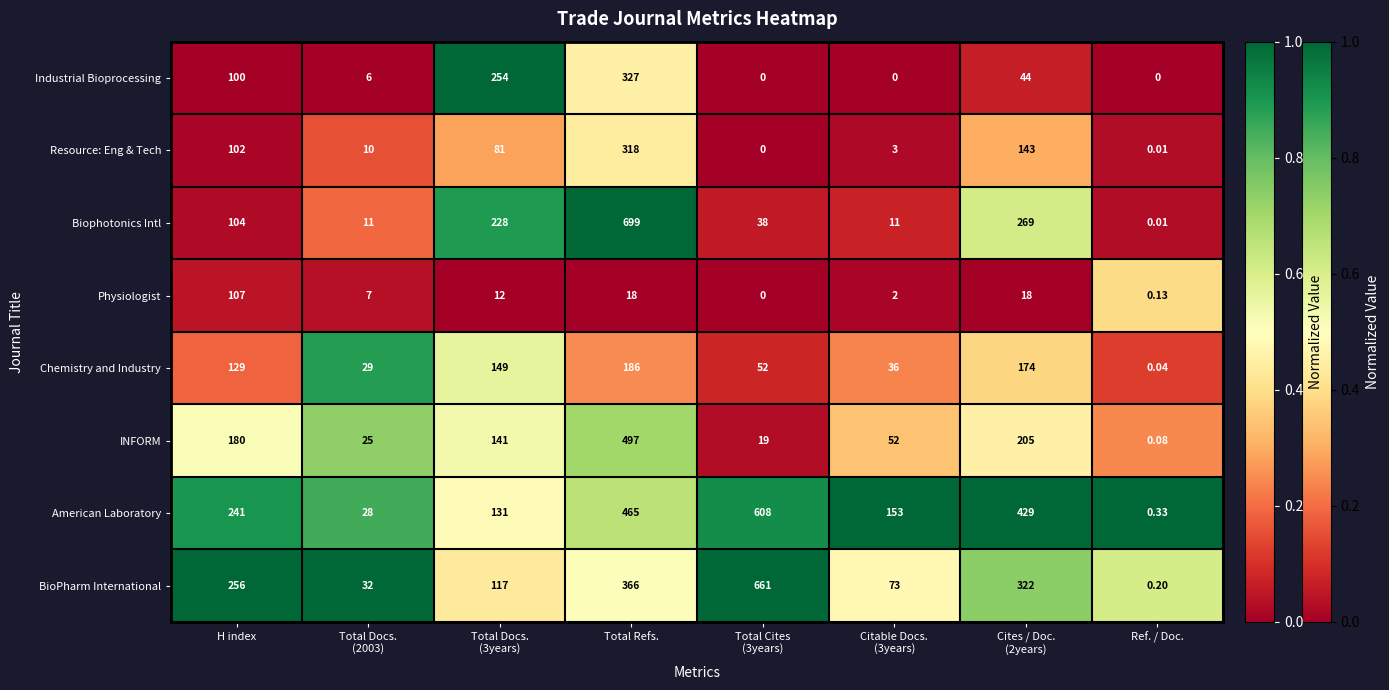

At which category is the sum across all series the highest?

Total Refs.